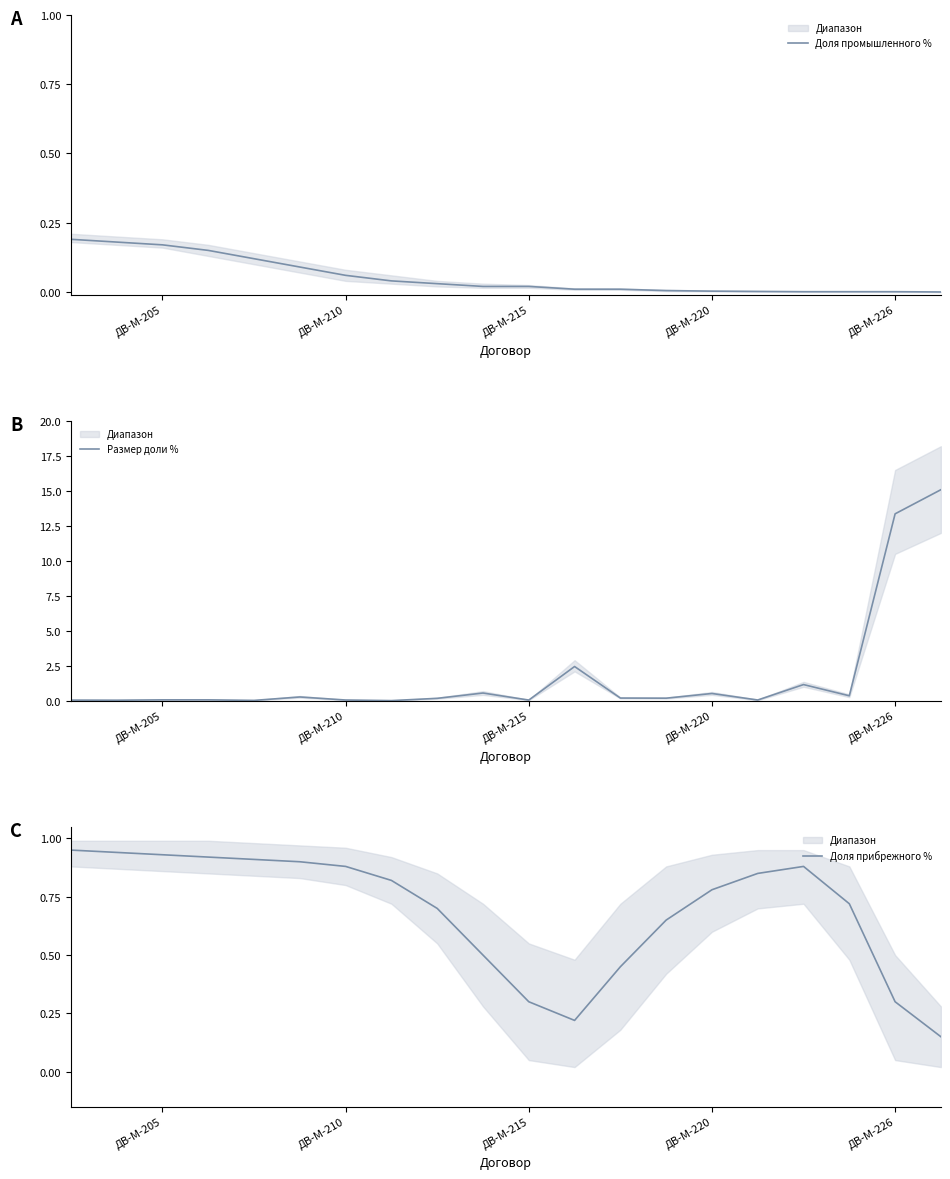

True or false: Размер доли % has a value of 0.1 at ДВ-М-205.

True